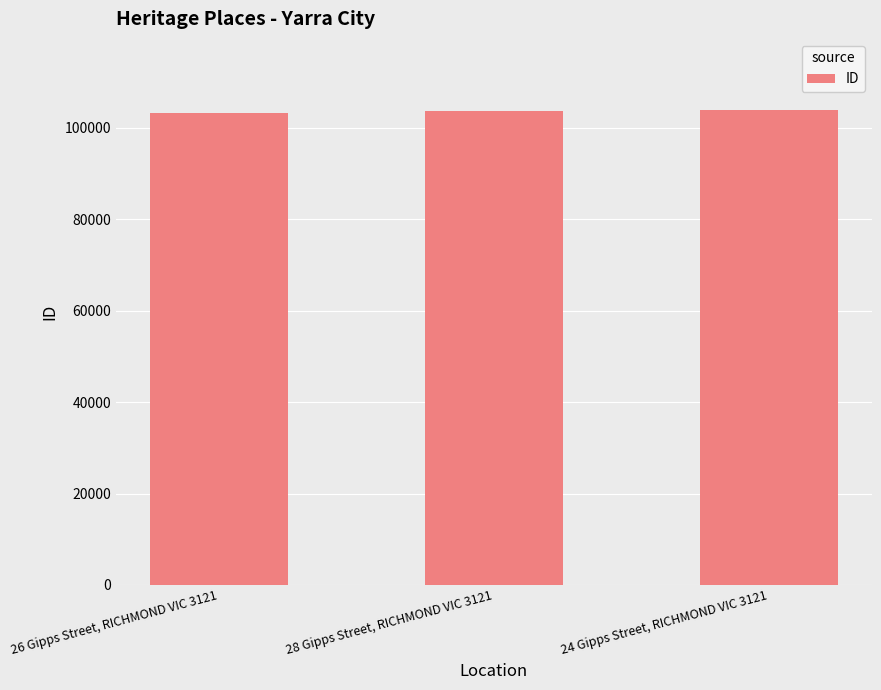

Approximately how many times larger is the value at 26 Gipps Street, RICHMOND VIC 3121 compared to 24 Gipps Street, RICHMOND VIC 3121?

1.0